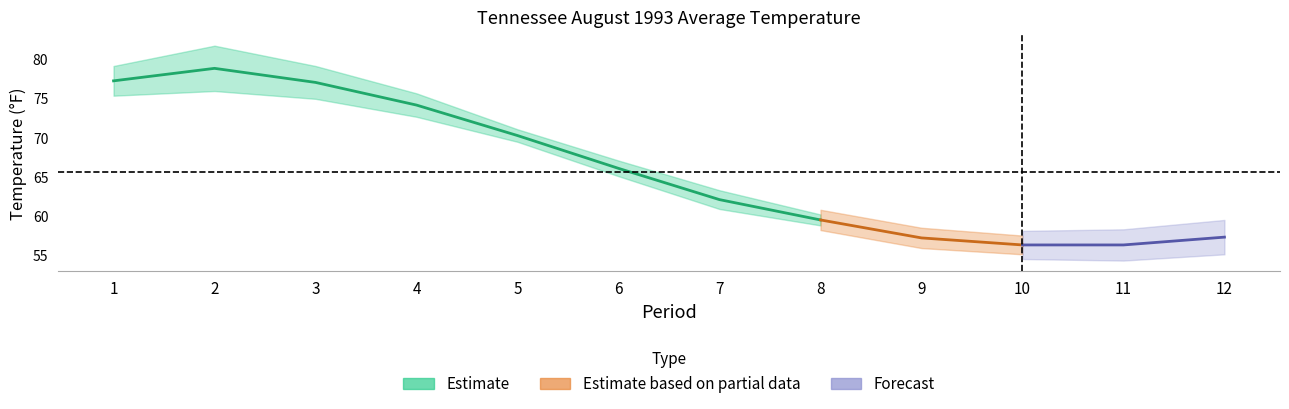

What is the difference between the maximum and minimum values in the Value series?

22.6